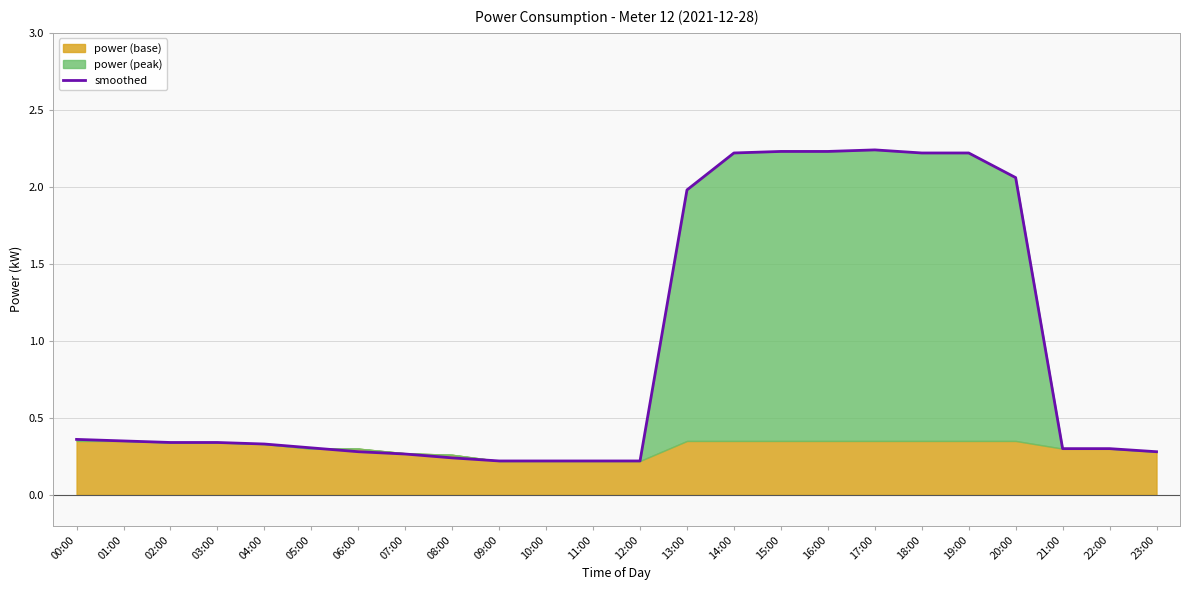

Which label corresponds to the smallest value in the chart?

09:00